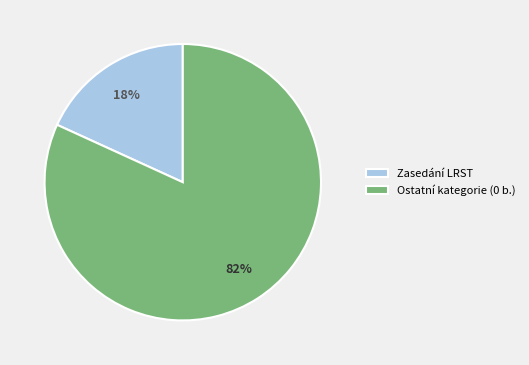

Between Ostatní kategorie (0 b.) and Zasedání LRST, which is larger?

Ostatní kategorie (0 b.)